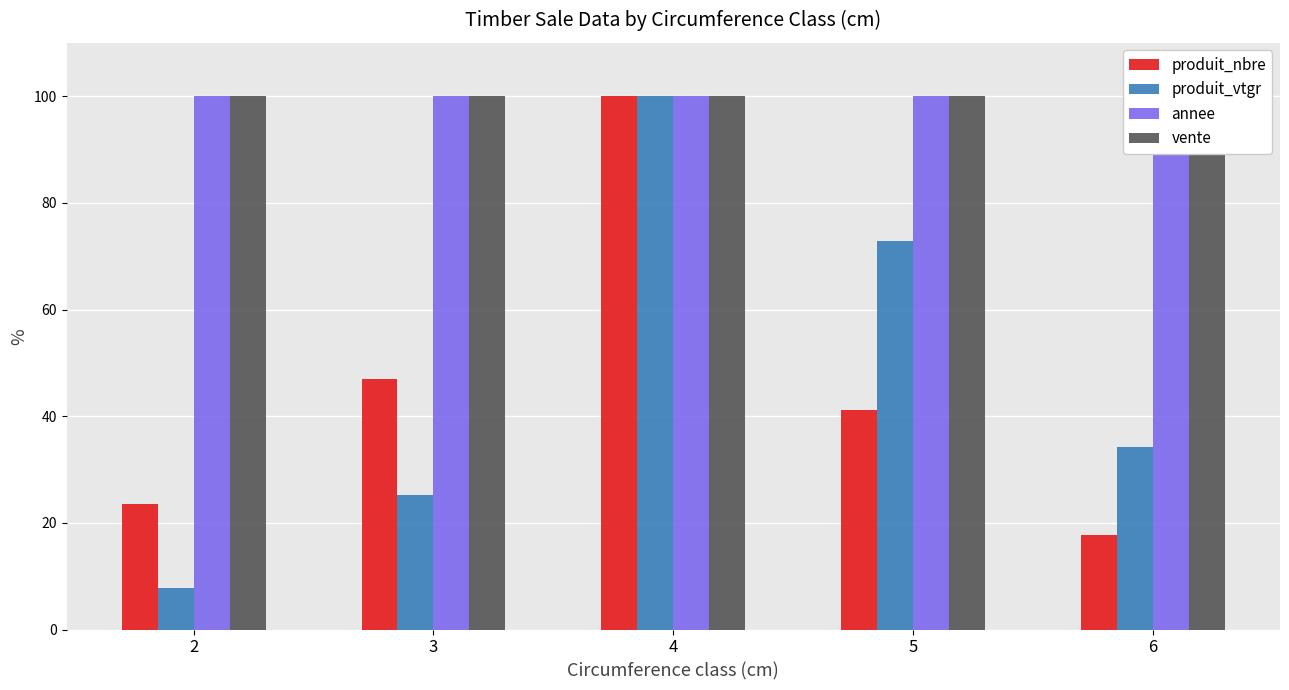

How many bars are there in each group?

4